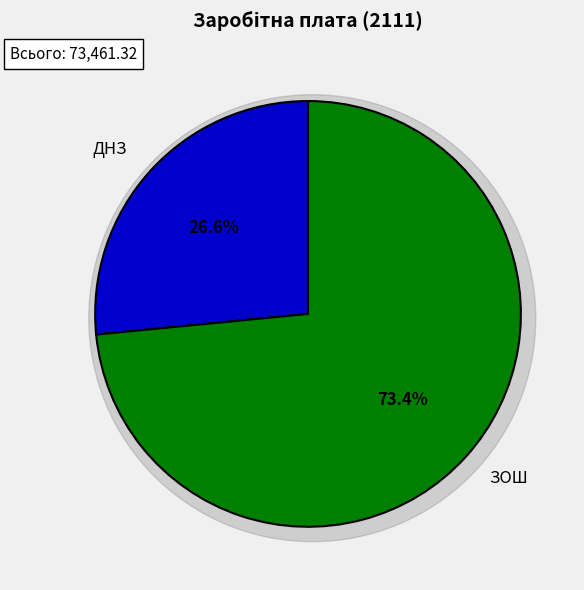

What is the change in value from ДНЗ to ЗОШ?

+34452.4